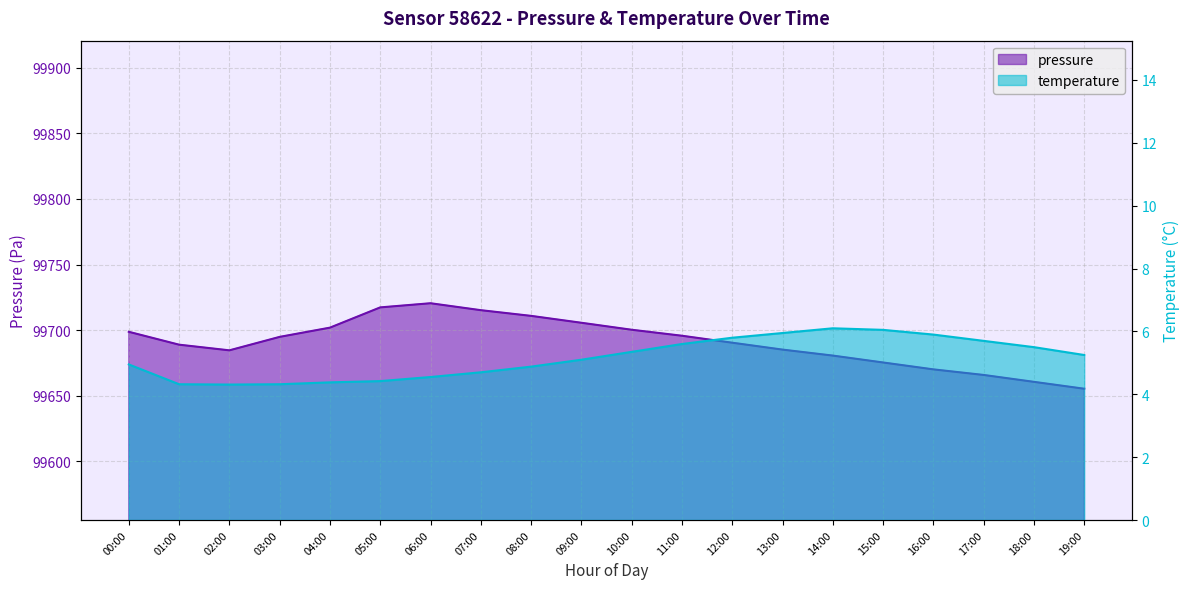

At which label is temperature closest to 5?

00:00